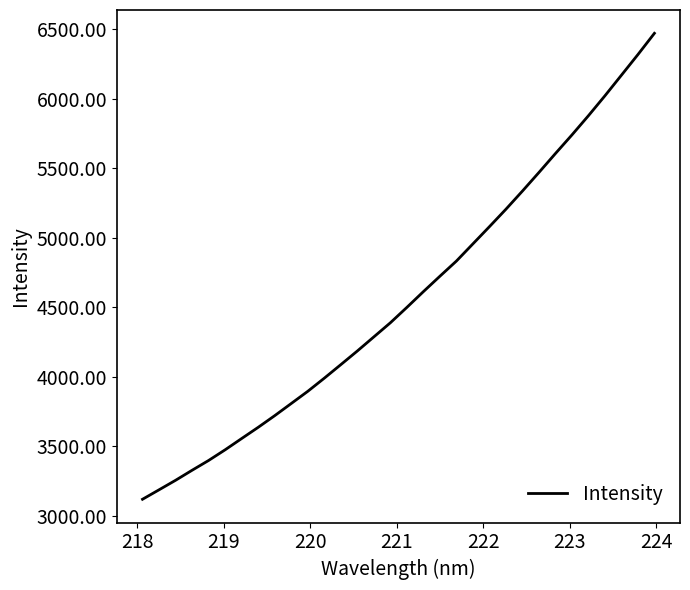

What is the greatest value displayed?

6472.5